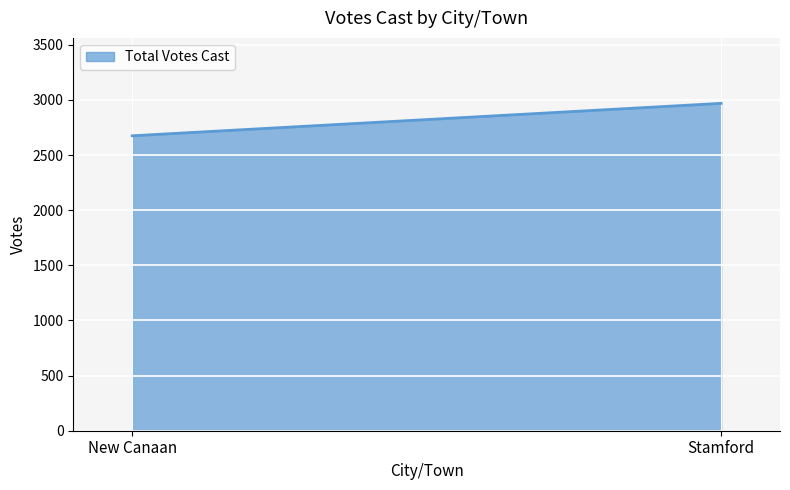

List the labels in order of value, smallest first.

New Canaan, Stamford